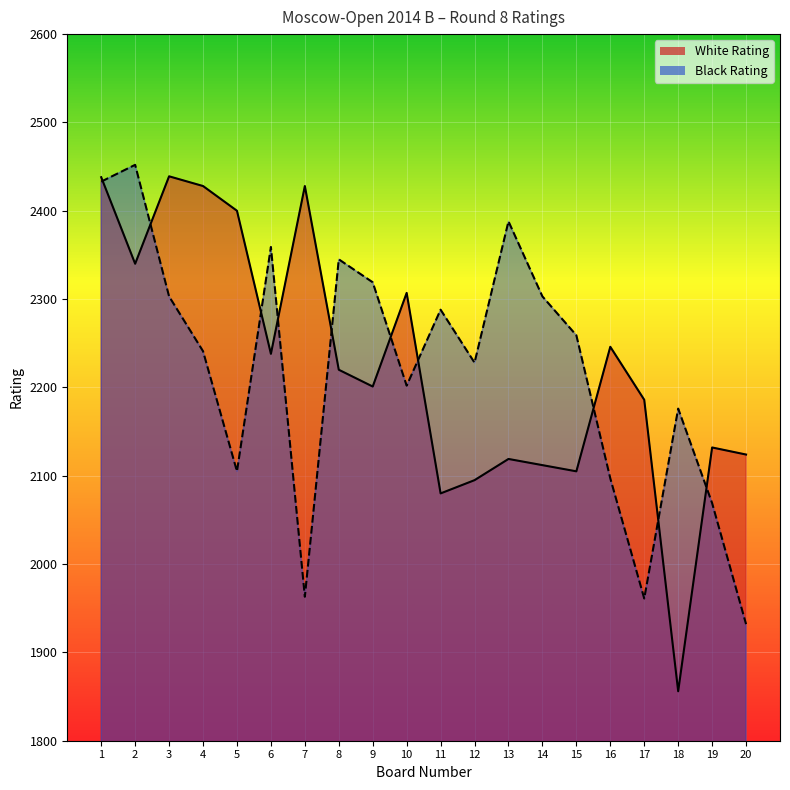

What is the value of the White Rating point at the 10th from the left?

2307